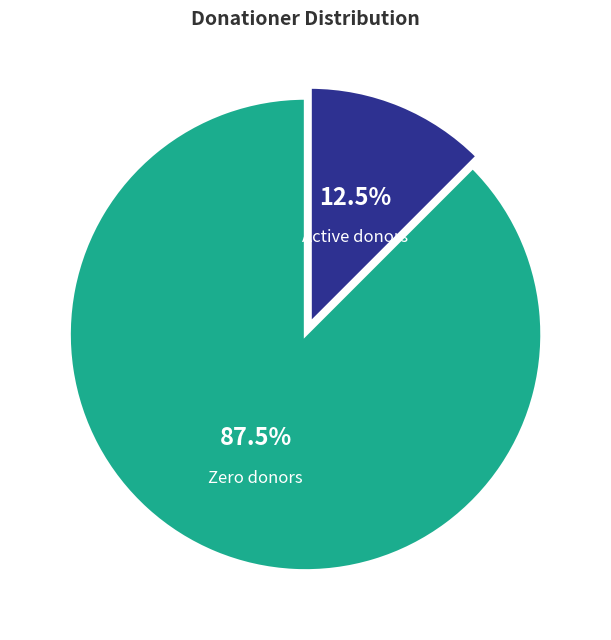

What portion of the pie excludes Active donors?

87.5%